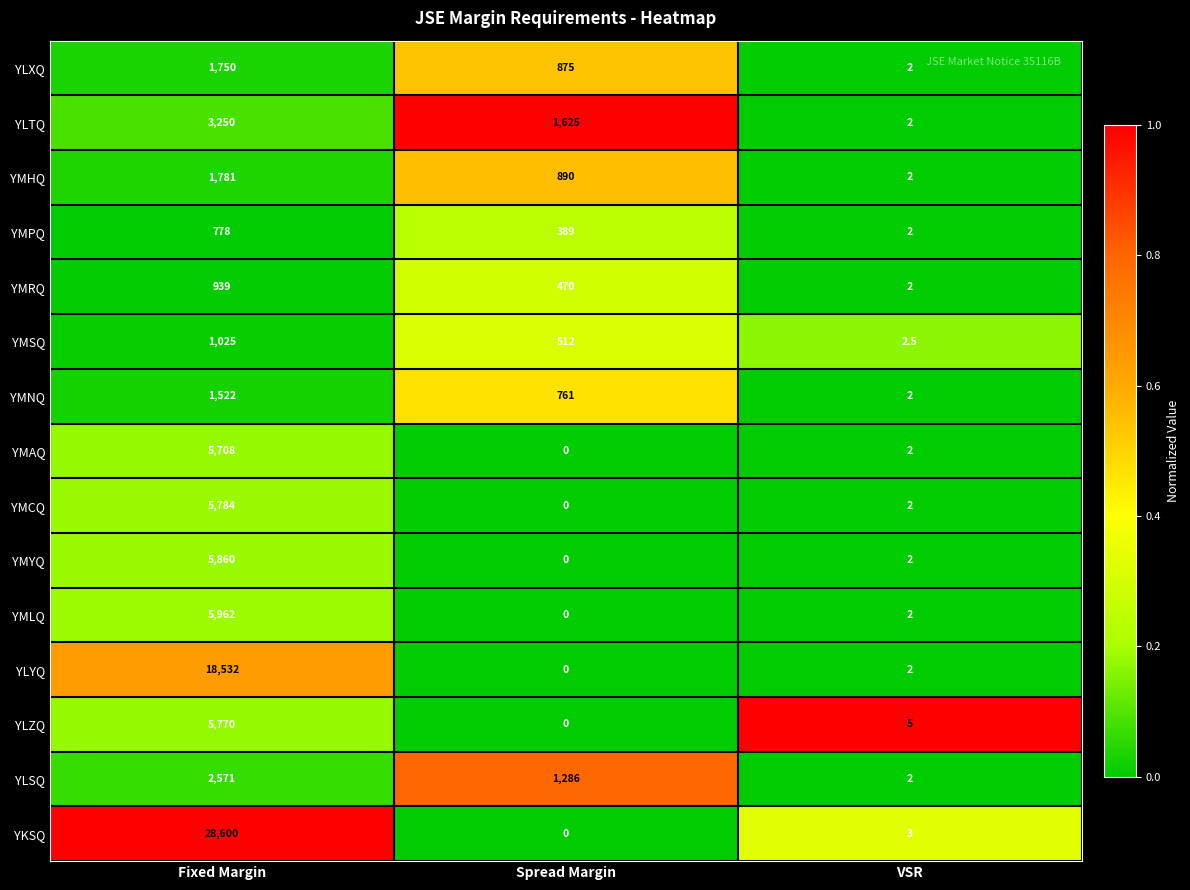

Which series has the largest range (max minus min)?

YKSQ